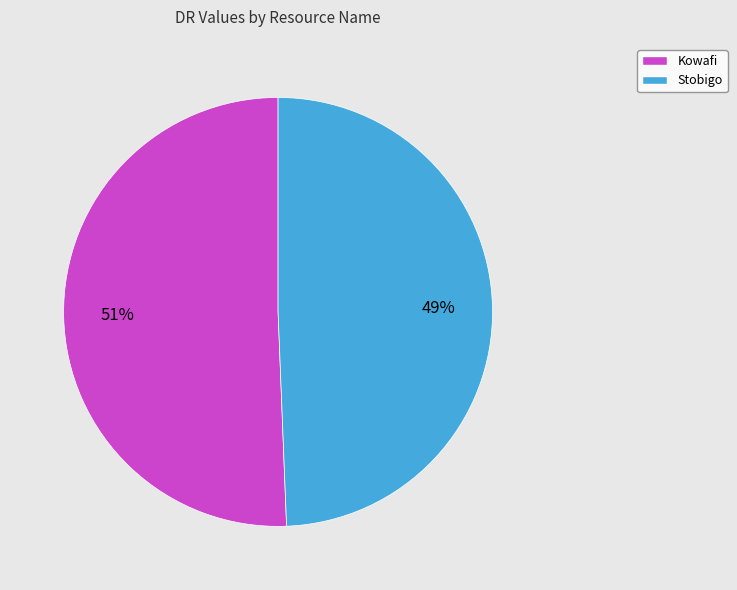

How many slices are in this pie chart?

2